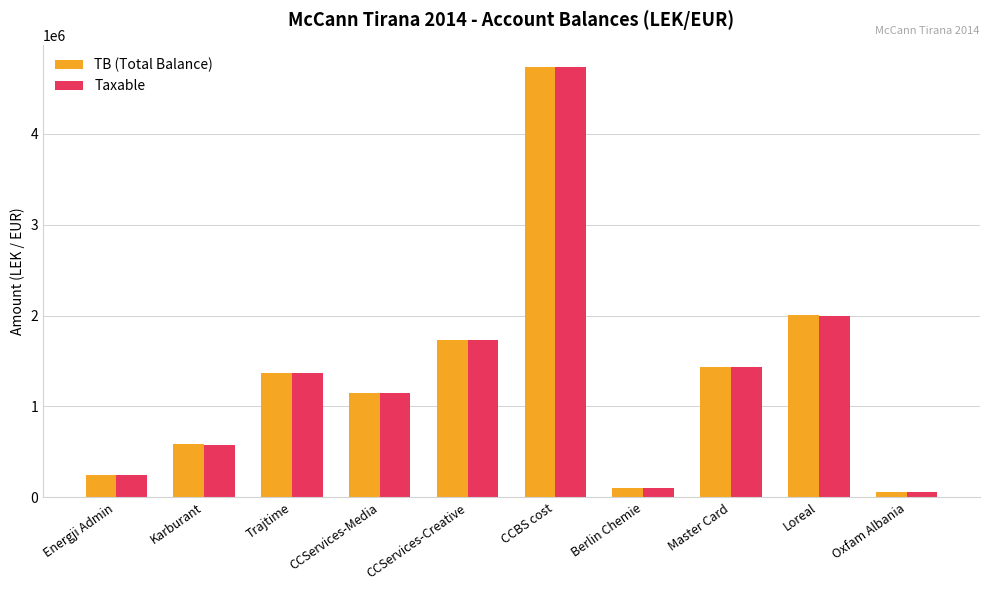

What is the minimum value shown in the chart?

61813.2